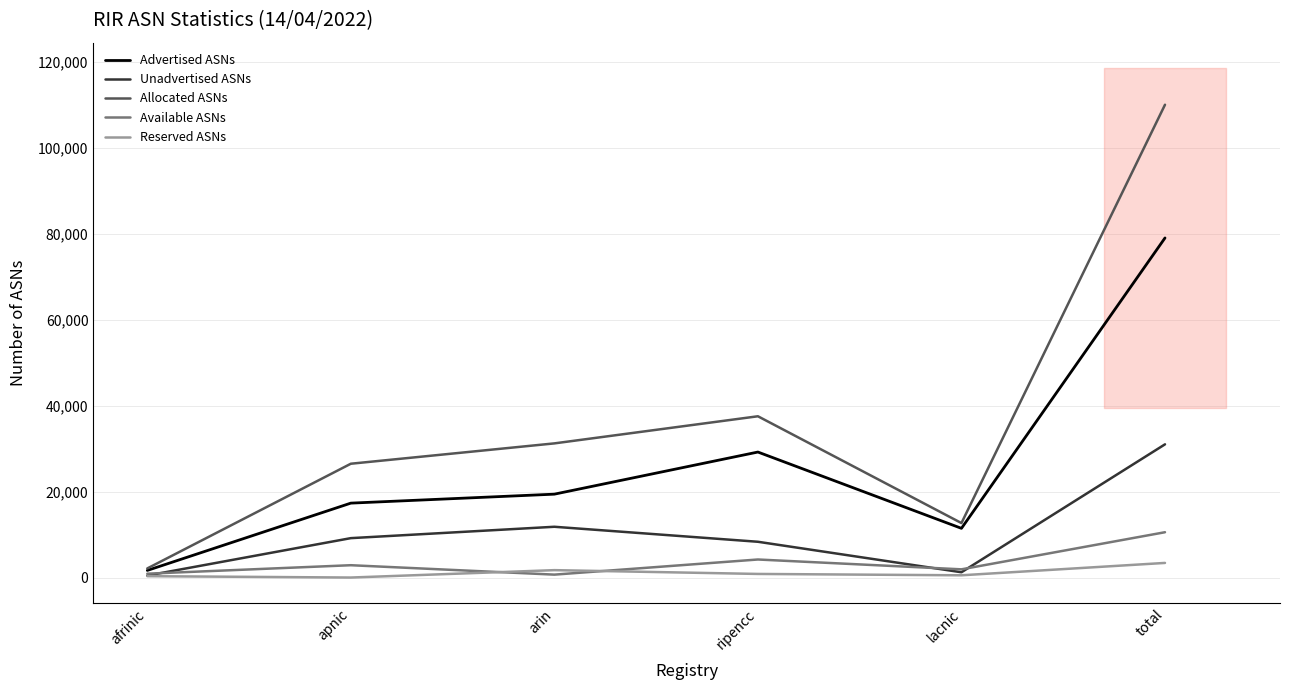

Reading left to right, list all the values displayed in this chart.

Advertised ASNs: afrinic=1653	apnic=17306	arin=19392	ripencc=29188	lacnic=11442	total=78981
Unadvertised ASNs: afrinic=463	apnic=9163	arin=11808	ripencc=8319	lacnic=1228	total=30981
Allocated ASNs: afrinic=2116	apnic=26469	arin=31200	ripencc=37507	lacnic=12670	total=109962
Available ASNs: afrinic=892	apnic=2867	arin=676	ripencc=4196	lacnic=1909	total=10540
Reserved ASNs: afrinic=318	apnic=0	arin=1720	ripencc=837	lacnic=524	total=3399